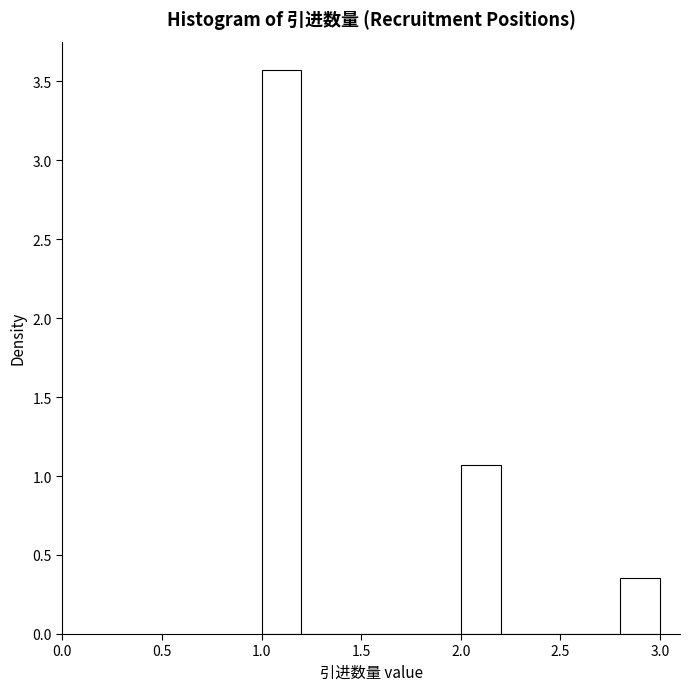

How tall is the bar that spans 2.0 to 2.2 on the x-axis? The values are not printed on the chart, so give them approximately, as read against the axis.

1.05